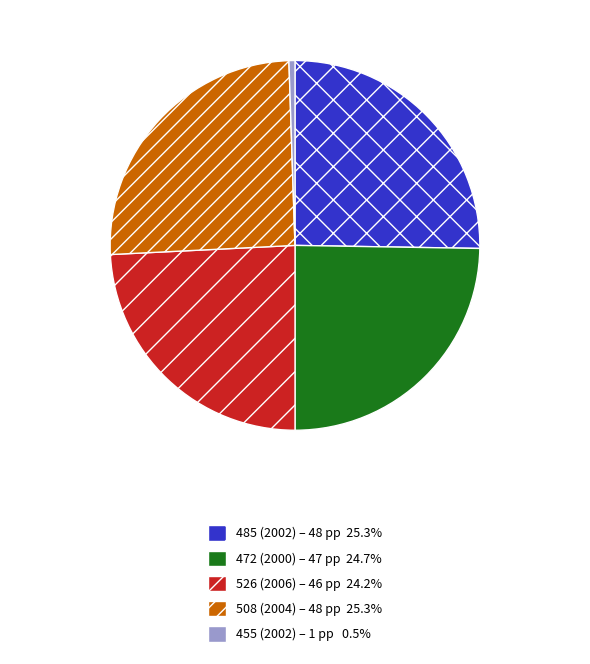

Is there any slice that represents more than half of the pie?

No